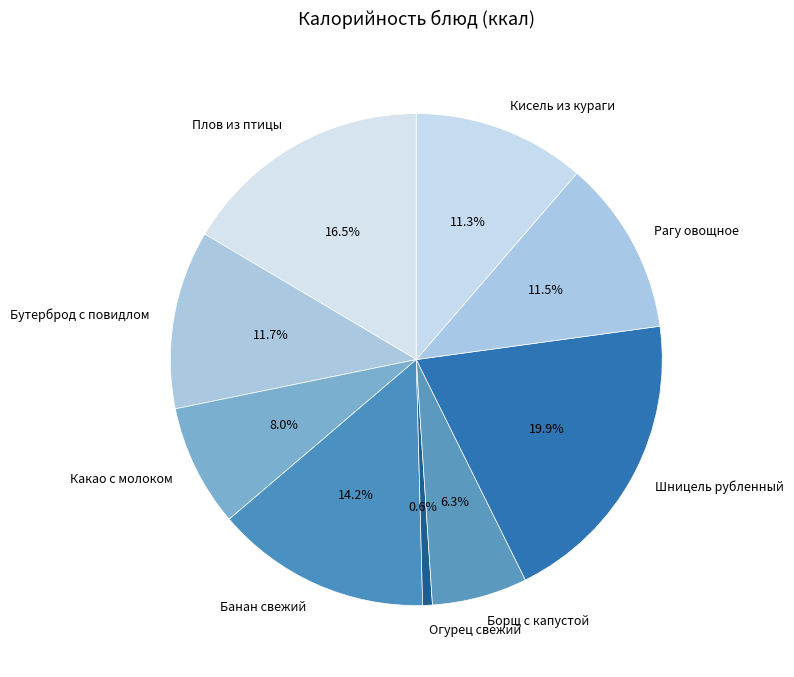

Is the sum of Шницель рубленный and Какао с молоком greater than half?

No